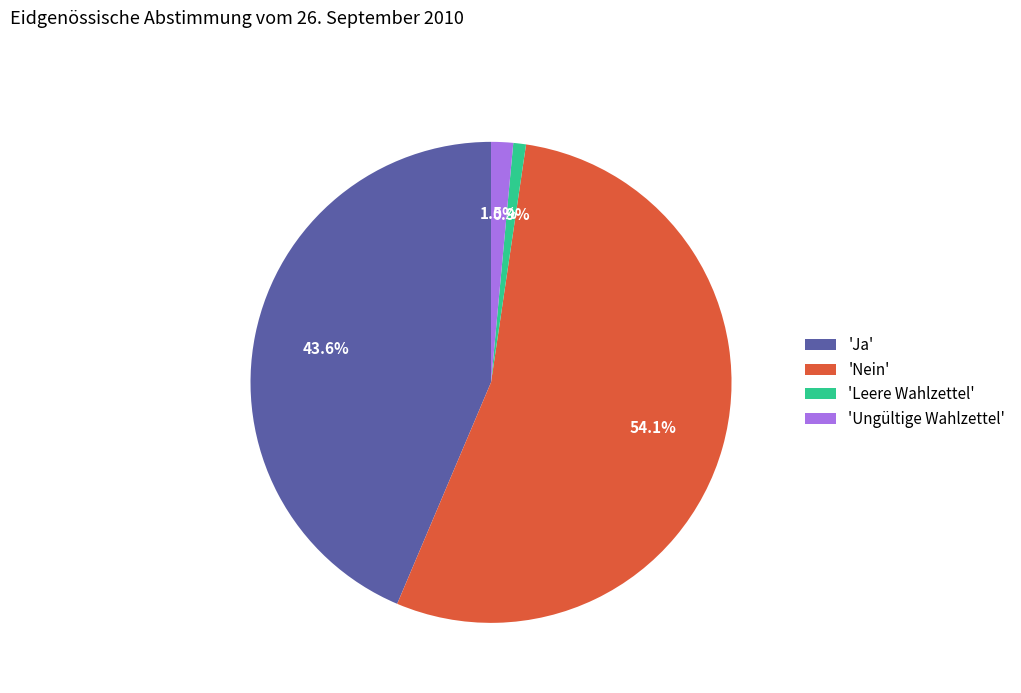

Rank the categories by value from lowest to highest.

'Leere Wahlzettel', 'Ungültige Wahlzettel', 'Ja', 'Nein'